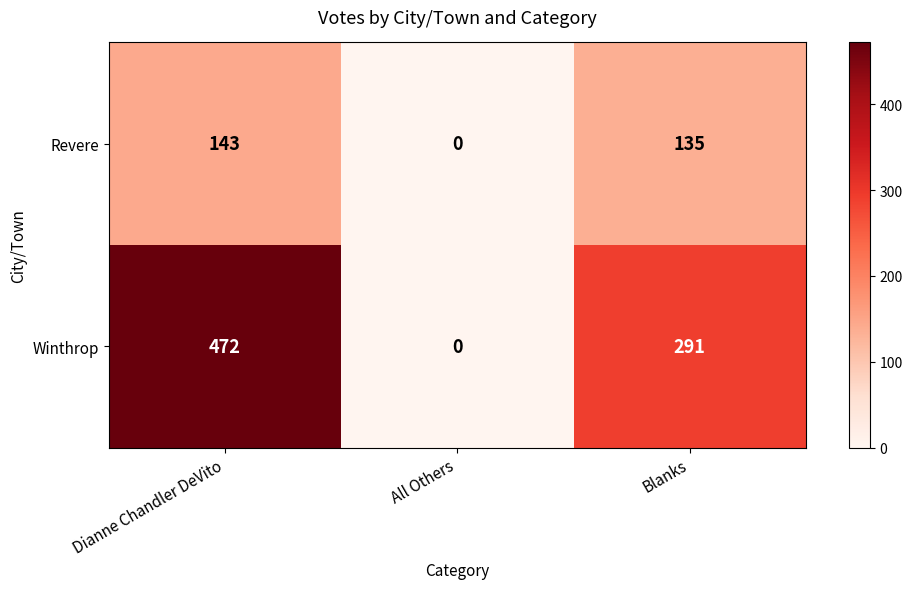

Reading left to right, what are all the values shown in this chart?

Revere: Dianne Chandler DeVito=143	All Others=0	Blanks=135
Winthrop: Dianne Chandler DeVito=472	All Others=0	Blanks=291